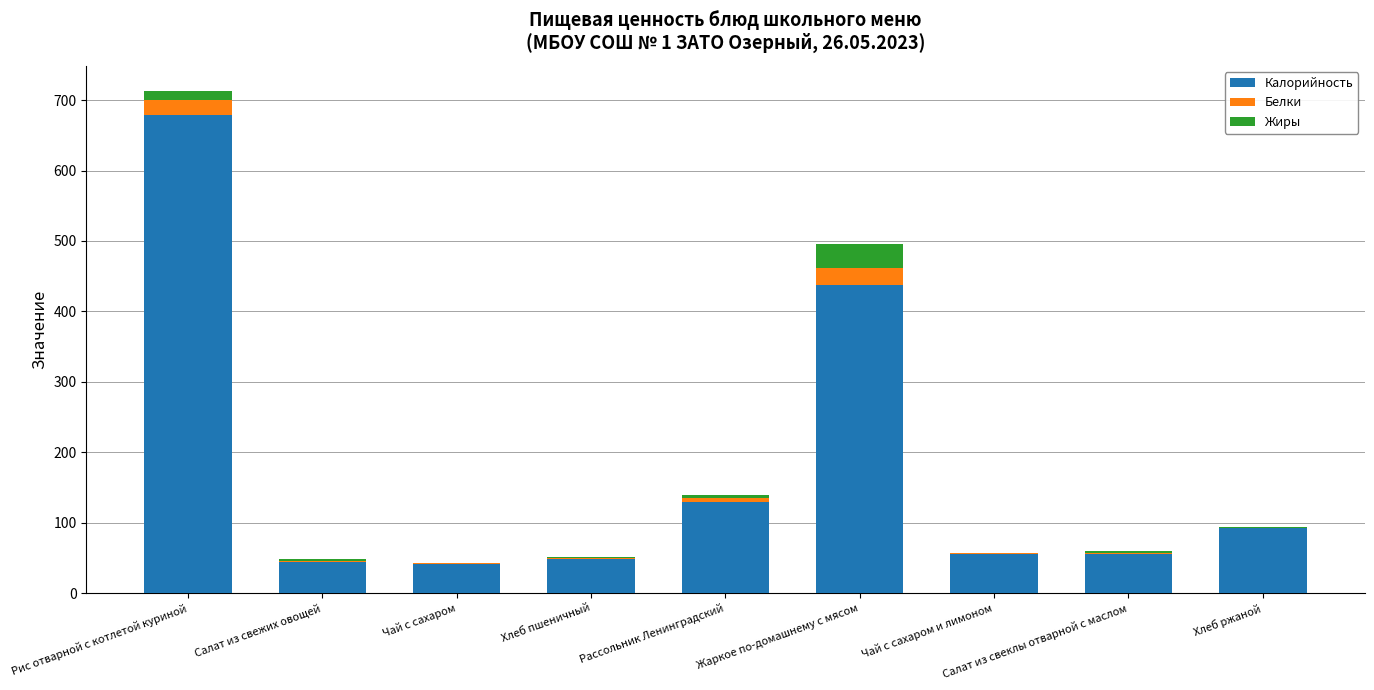

What is the highest value of the Калорийность series?

679.0